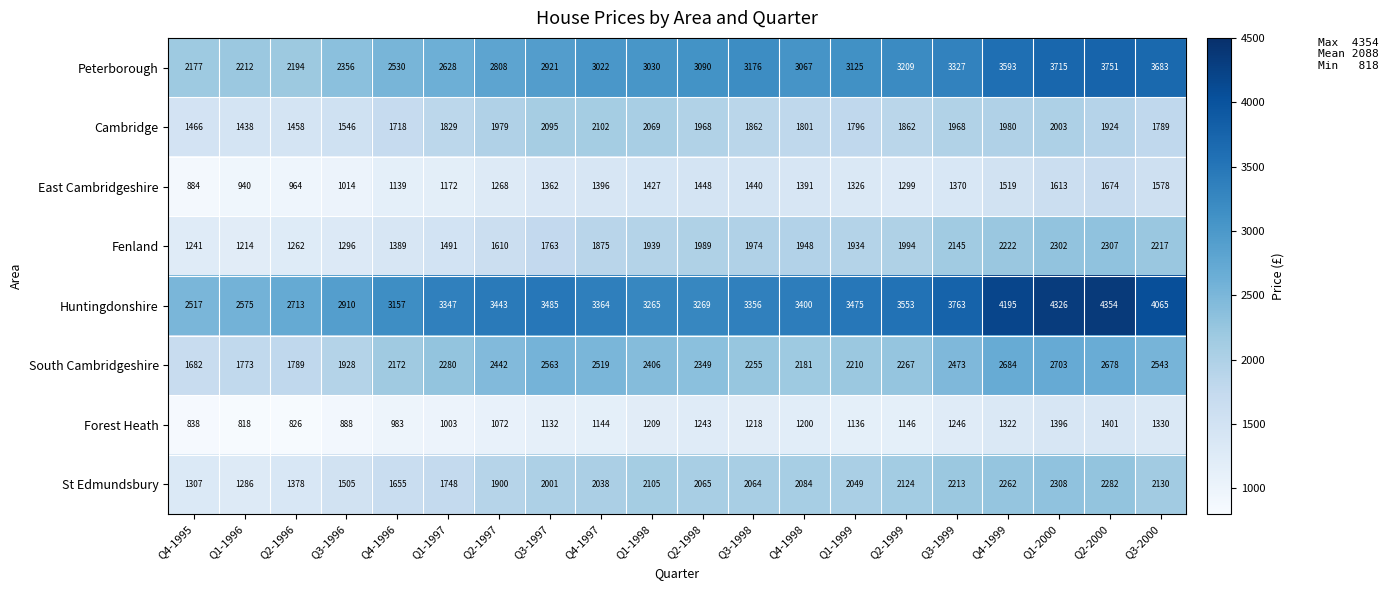

What is the difference between the St Edmundsbury values at Q1-1999 and Q2-1999?

75